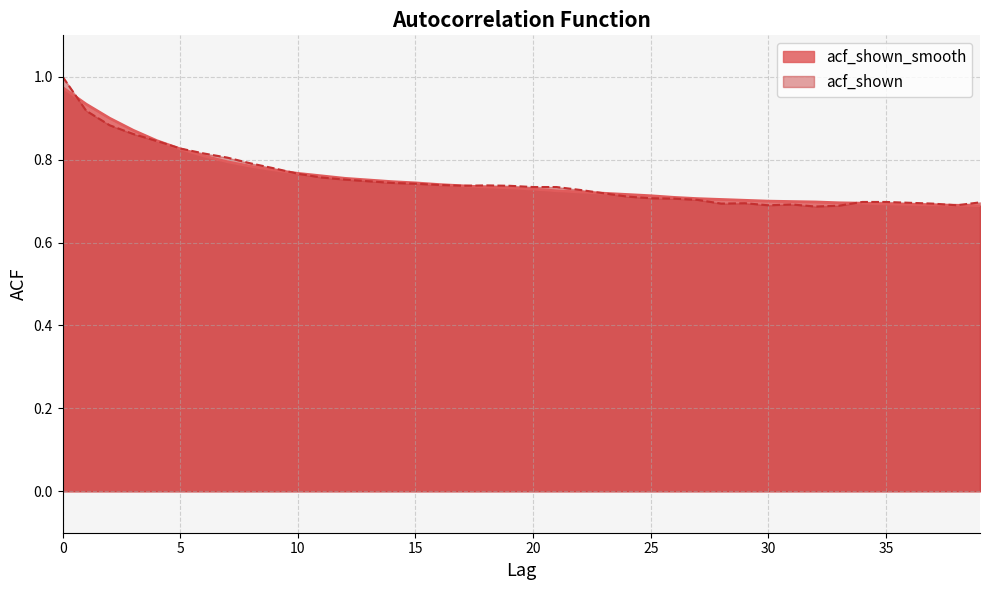

At which category does acf_shown reach its first local valley?

17